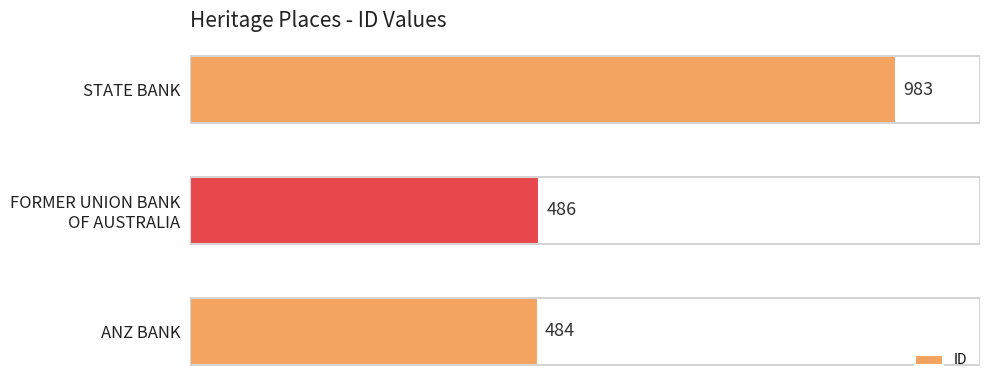

What is the difference between the maximum and minimum values?

499